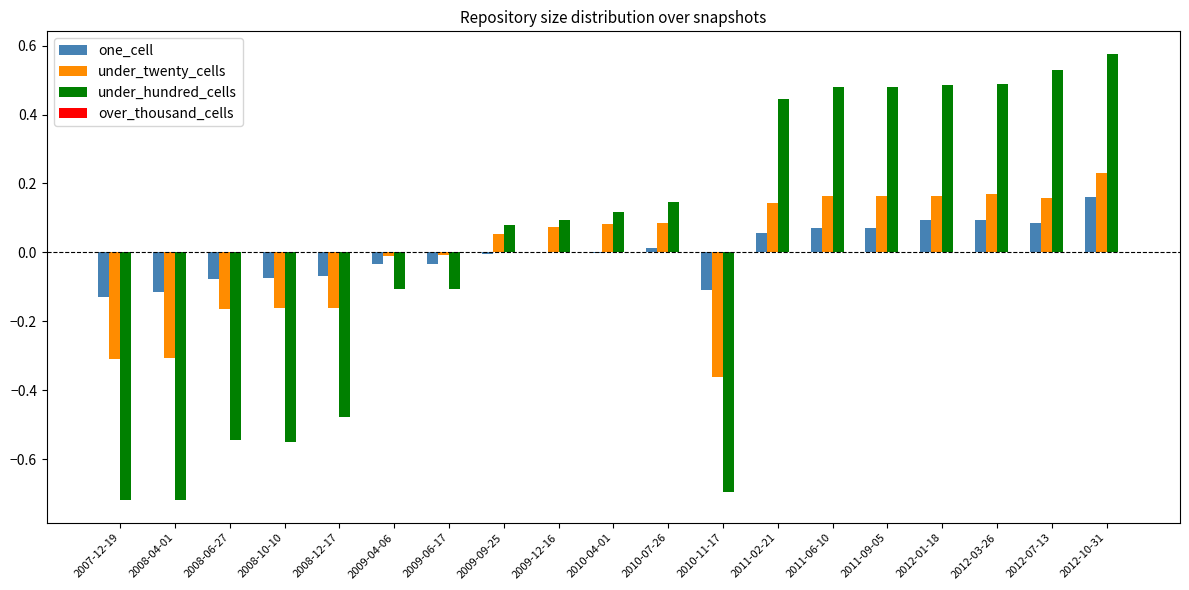

Is it true that one_cell equals -0.0 at 2009-06-17?

True